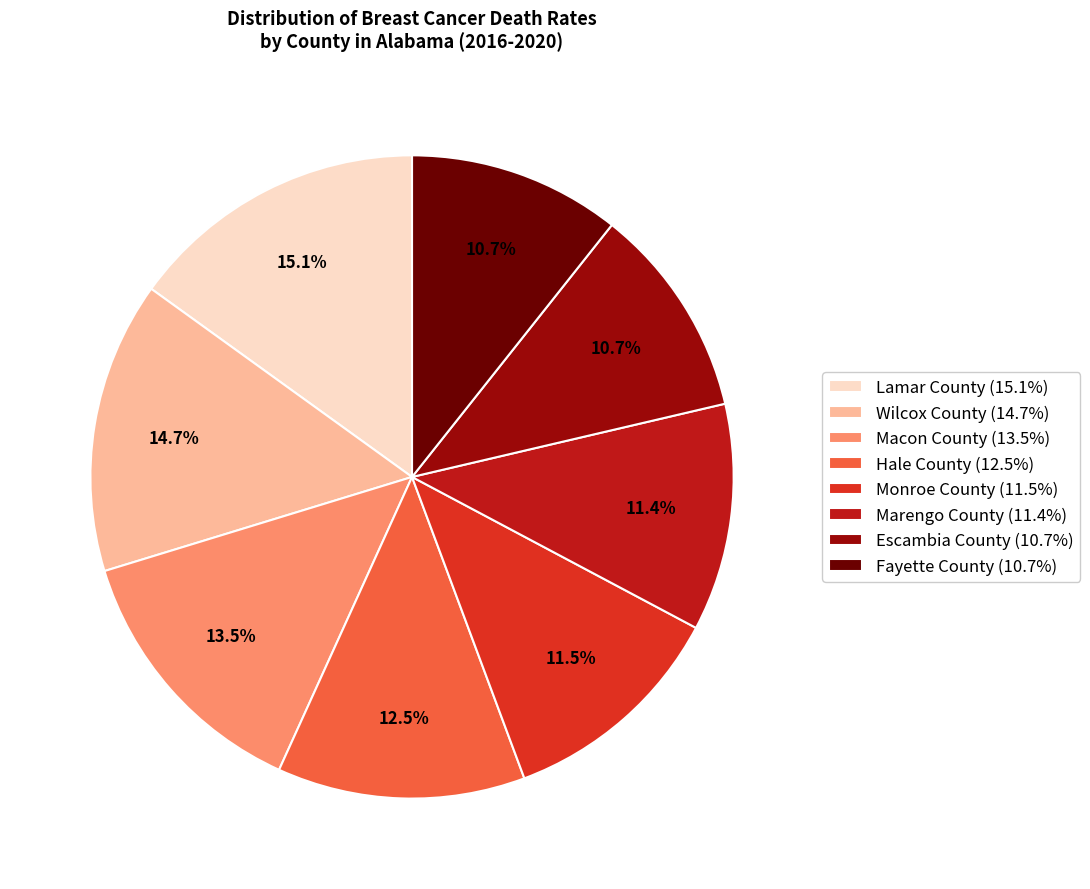

Between Lamar County and Hale County, which is larger?

Lamar County